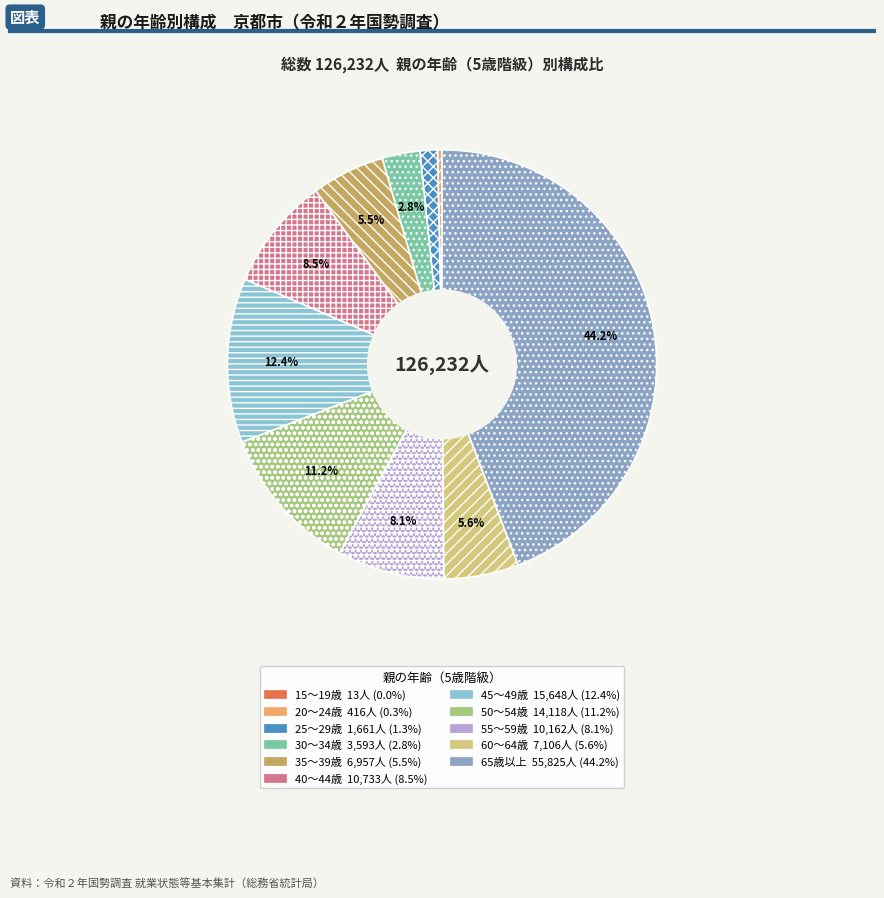

Approximately how many times larger is the value at 35～39歳 compared to 15～19歳?

535.2